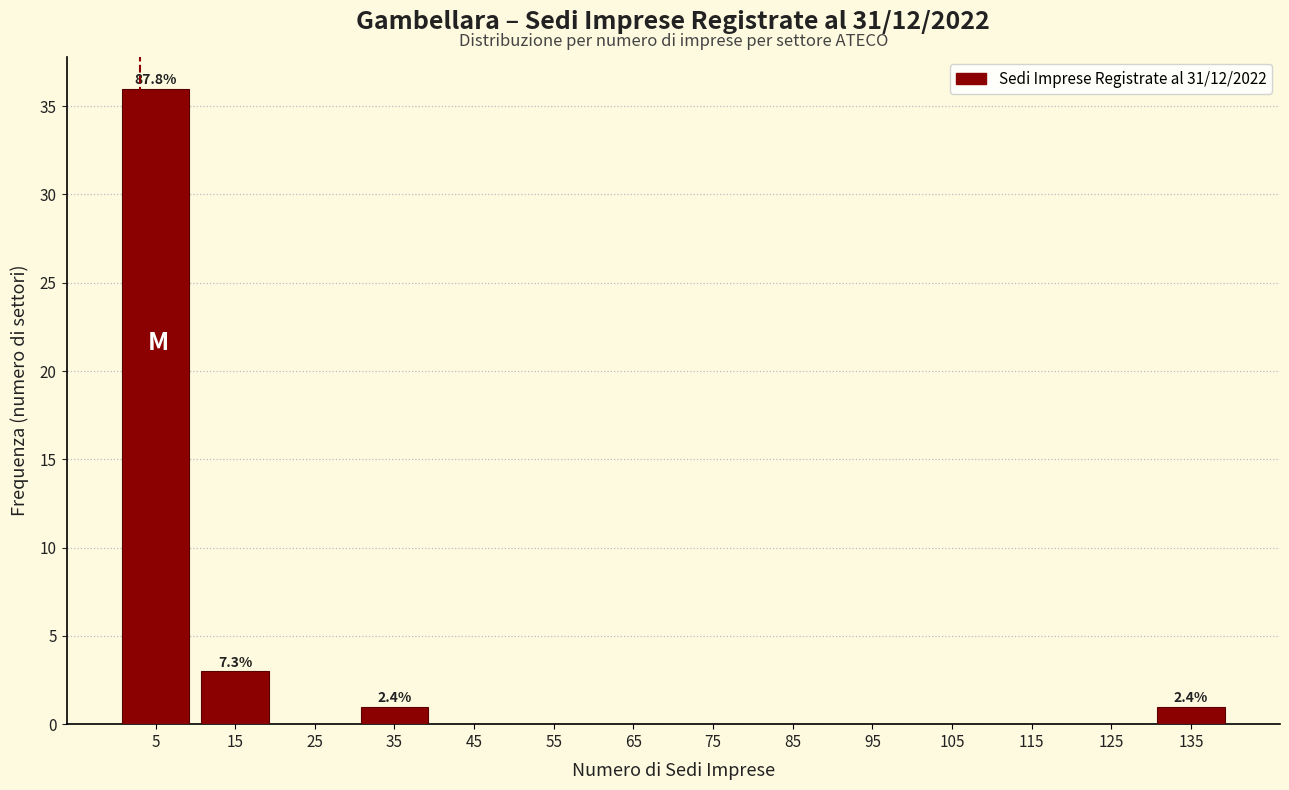

Which range on the x-axis has the tallest bar?

0 to 10